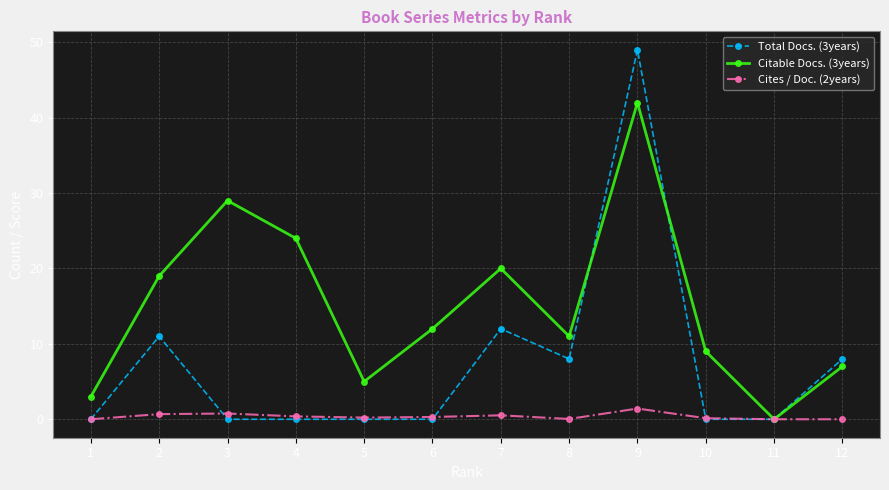

What are all the series names shown in the legend?

Total Docs. (3years), Citable Docs. (3years), Cites / Doc. (2years)